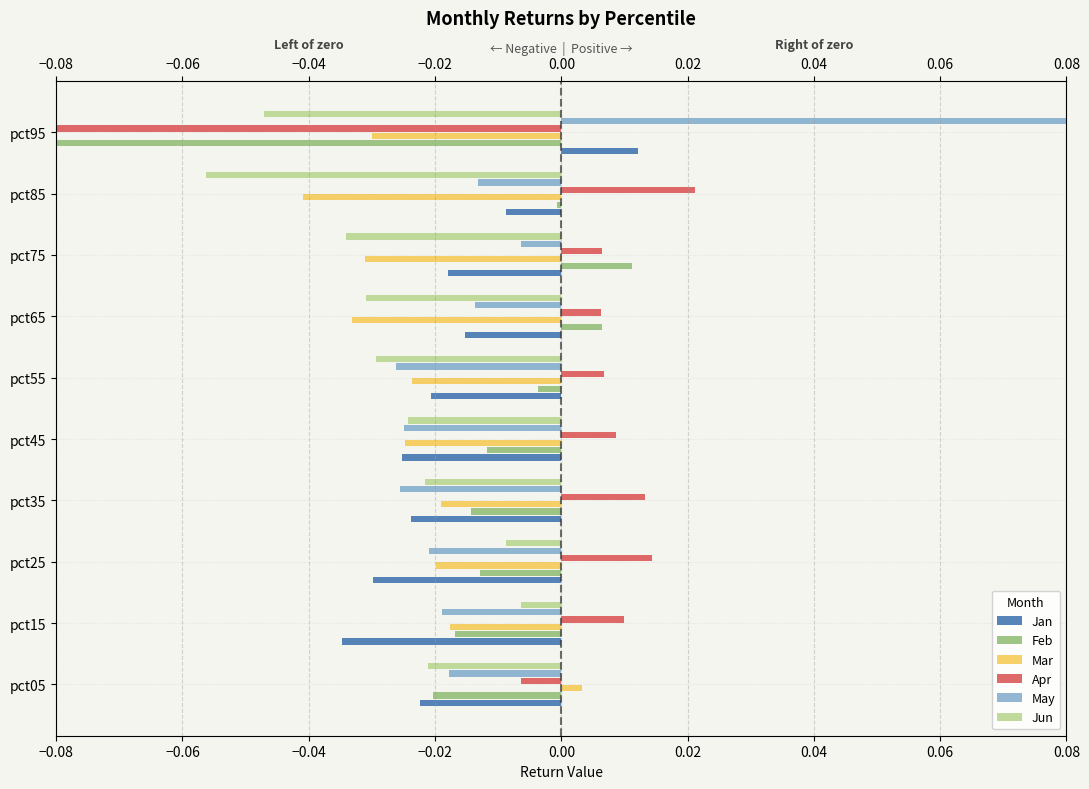

How many distinct data groups are displayed?

6